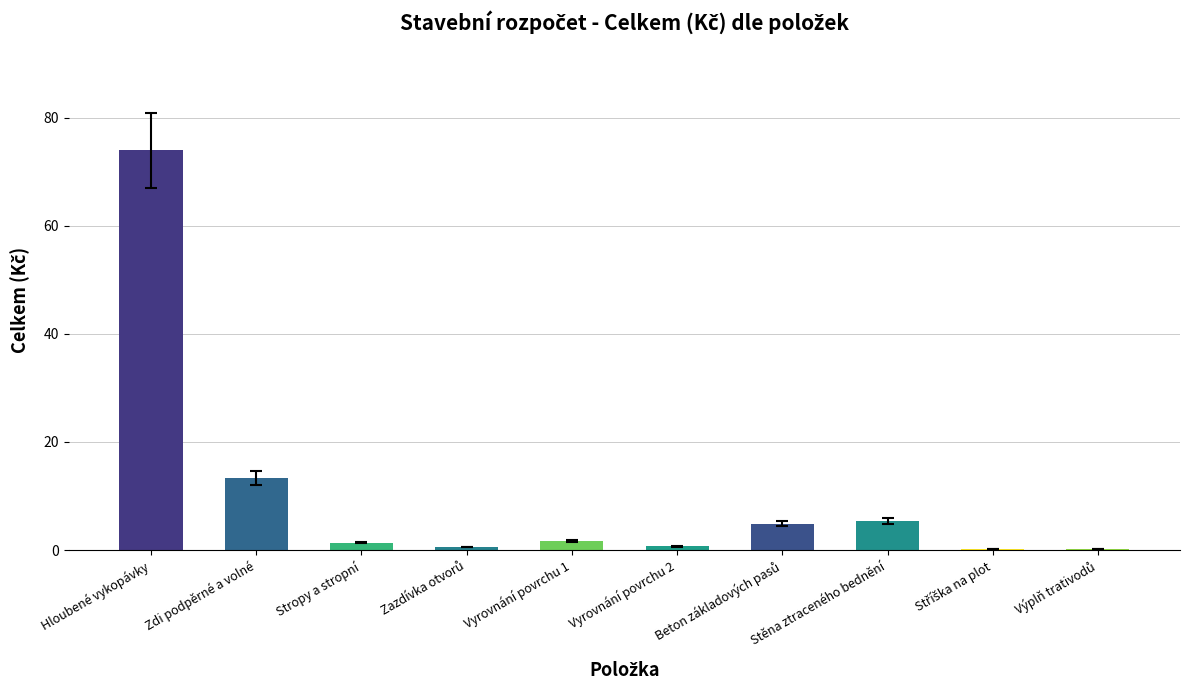

At which category does the chart reach its peak across all series?

Hloubené vykopávky